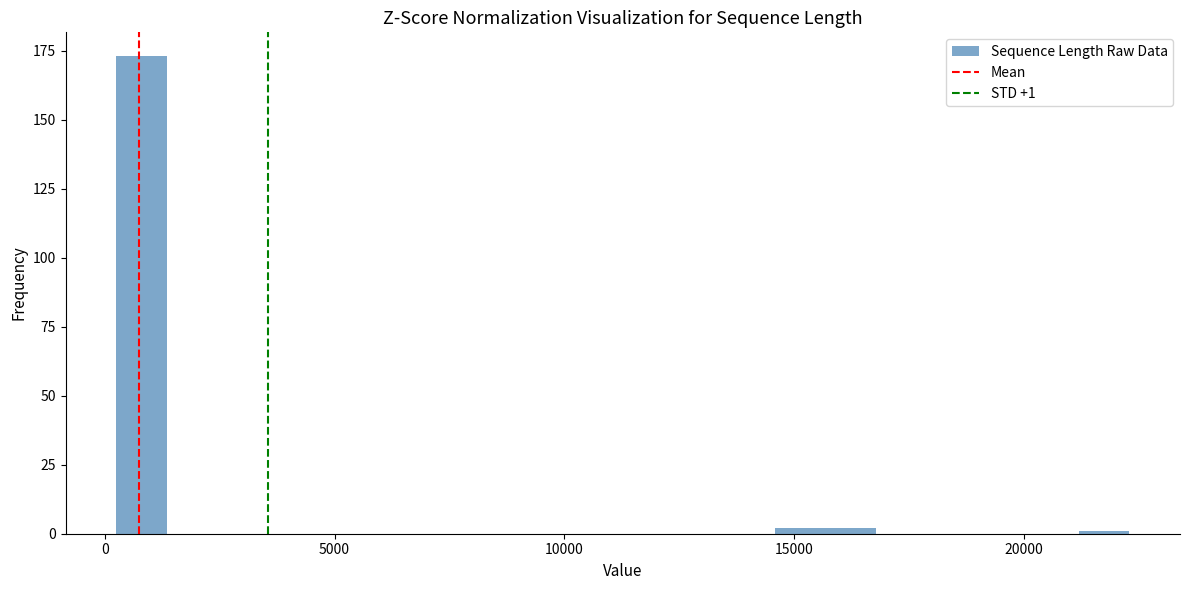

Around what value on the x-axis is the tallest bar? Give the approximate position of its centre, as read against the axis.

1000